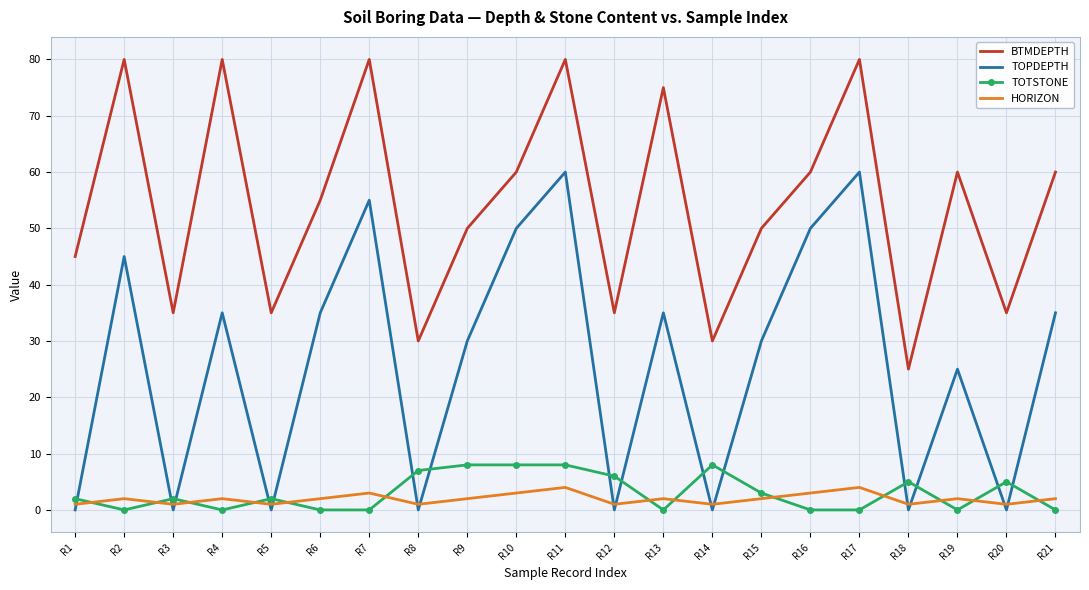

At which category does TOPDEPTH reach its first local valley?

R3